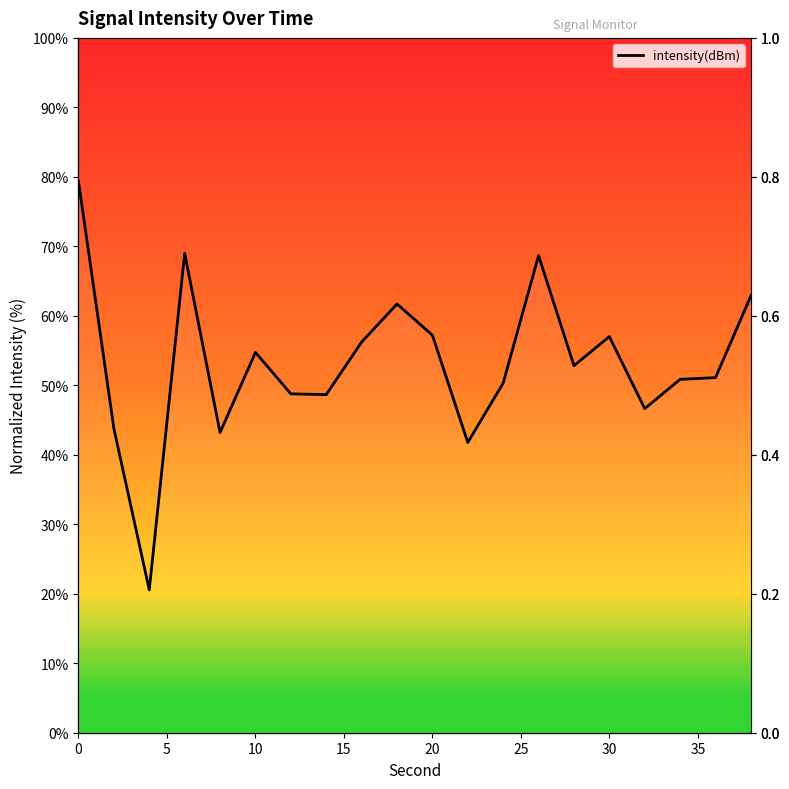

What is the minimum value shown in the chart?

20.6